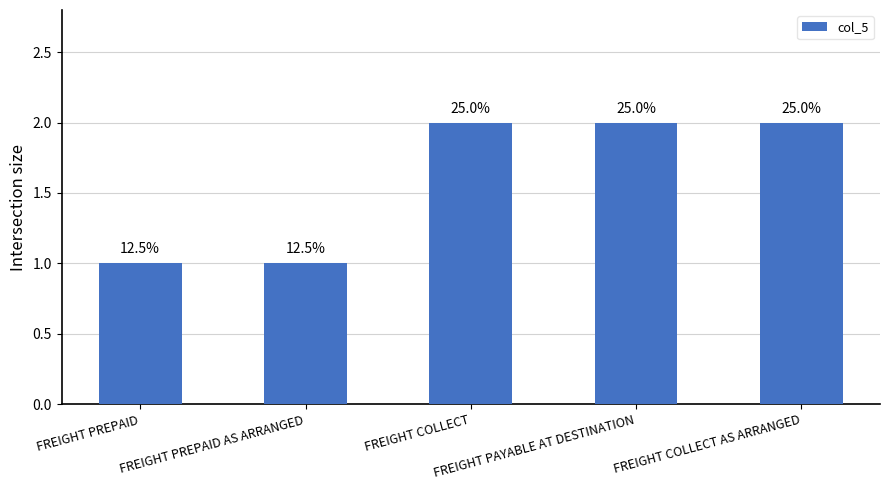

What is the smallest value displayed?

1